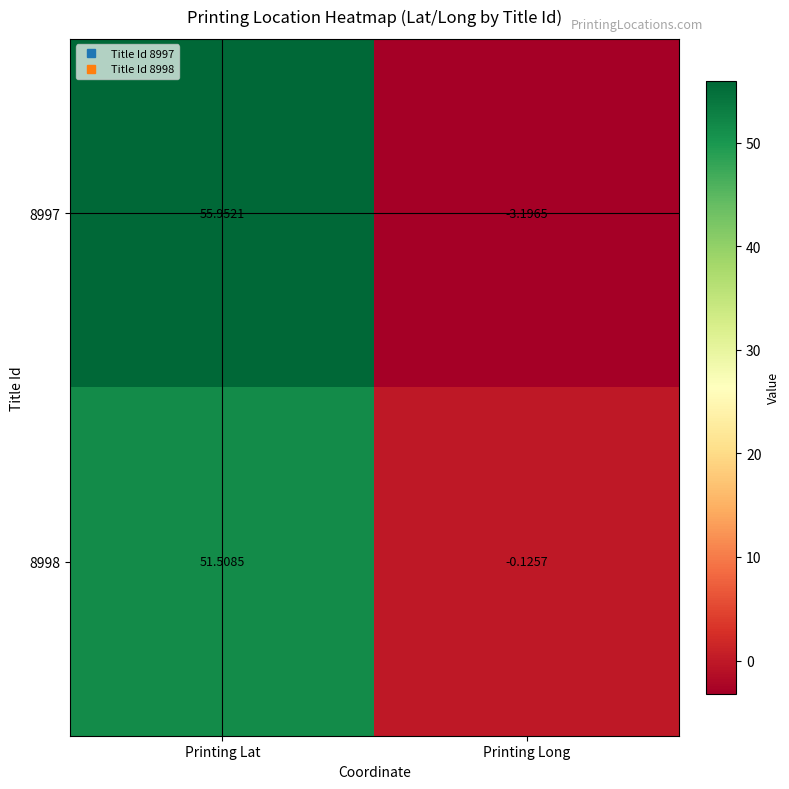

Is the value of 8998 at Printing Long greater than the value of 8997 at Printing Long?

Yes